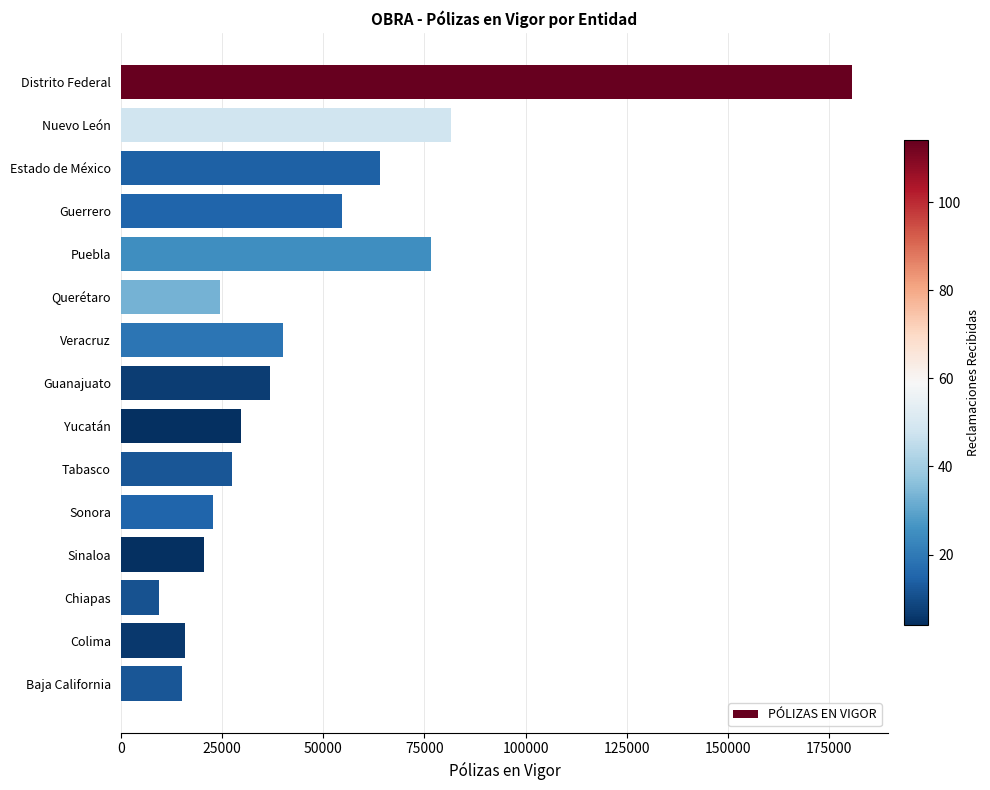

Reading top to bottom, list all the values displayed in this chart.

Distrito Federal=180503	Nuevo León=81454	Estado de México=64021	Guerrero=54554	Puebla=76742	Querétaro=24421	Veracruz=40122	Guanajuato=36775	Yucatán=29792	Tabasco=27506	Sonora=22778	Sinaloa=20500	Chiapas=9481	Colima=15946	Baja California=15015